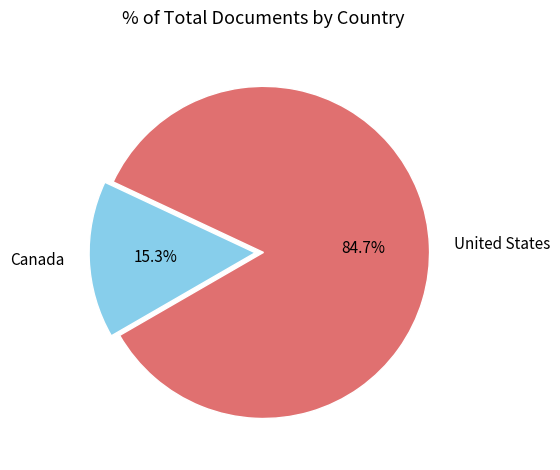

Is it true that Canada is 5% of the pie?

False